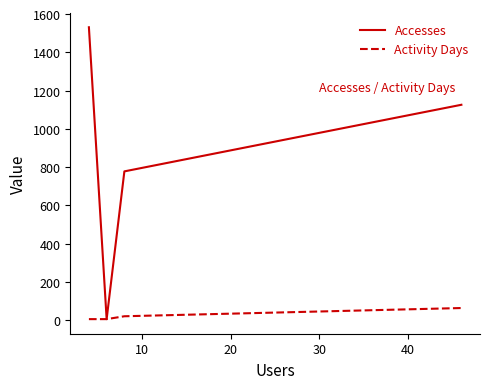

Which series has the widest spread of values?

Accesses